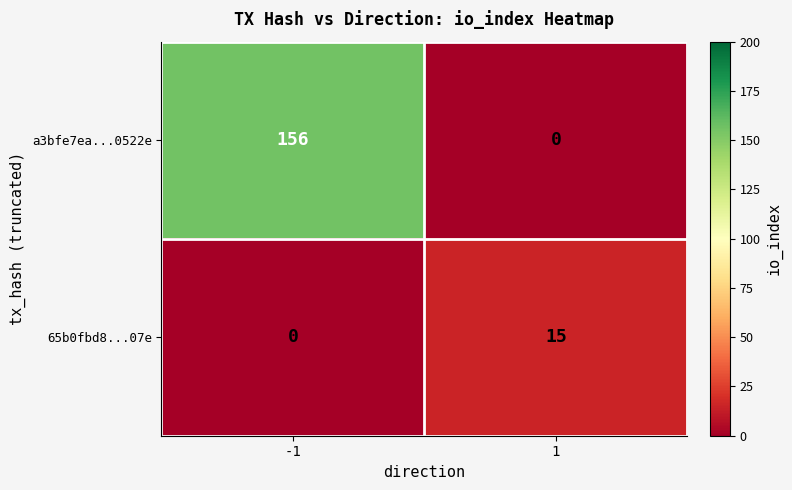

List the series in order of their peak value, highest first.

a3bfe7ea...0522e, 65b0fbd8...07e